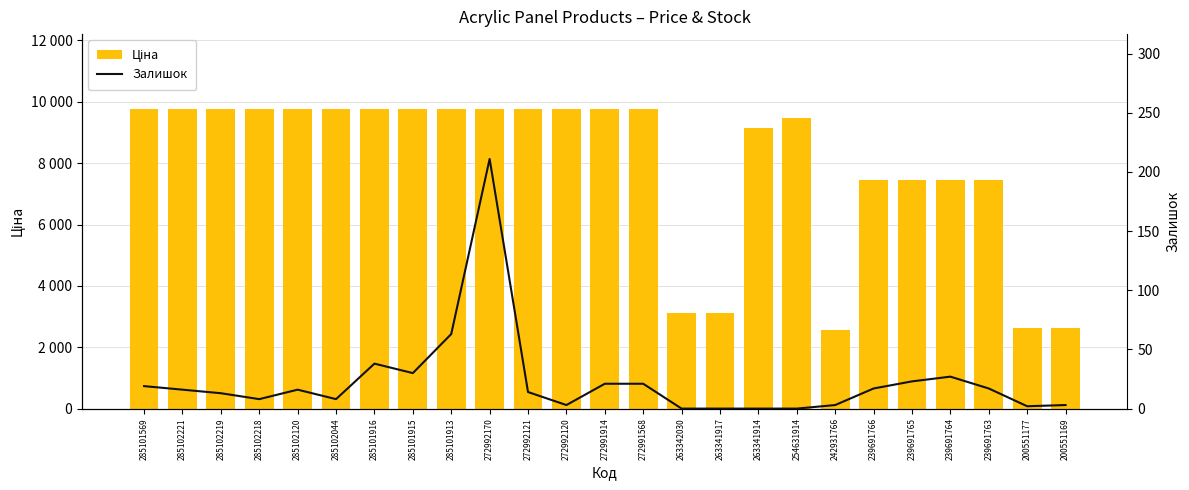

What is the highest value of the Ціна series?

9764.4